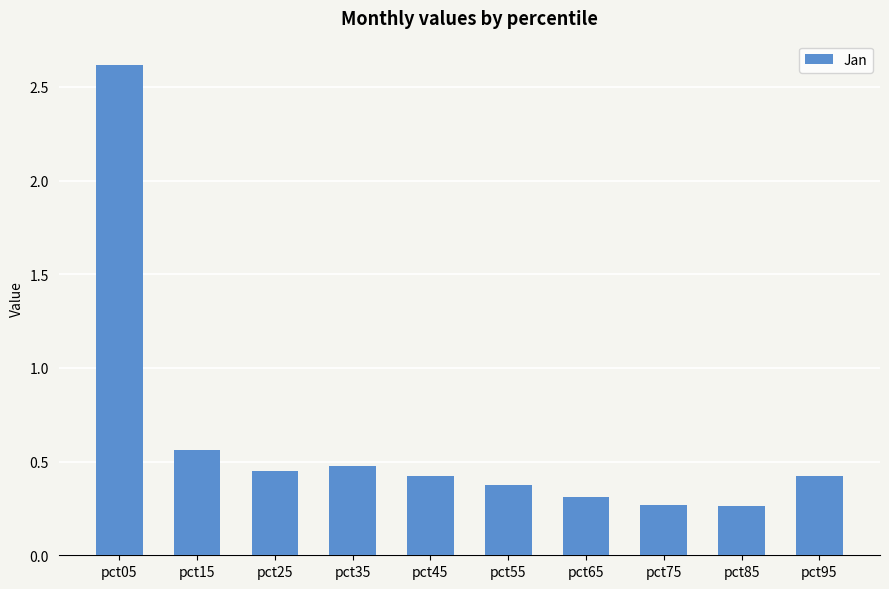

Between pct85 and pct35, which is larger?

pct35